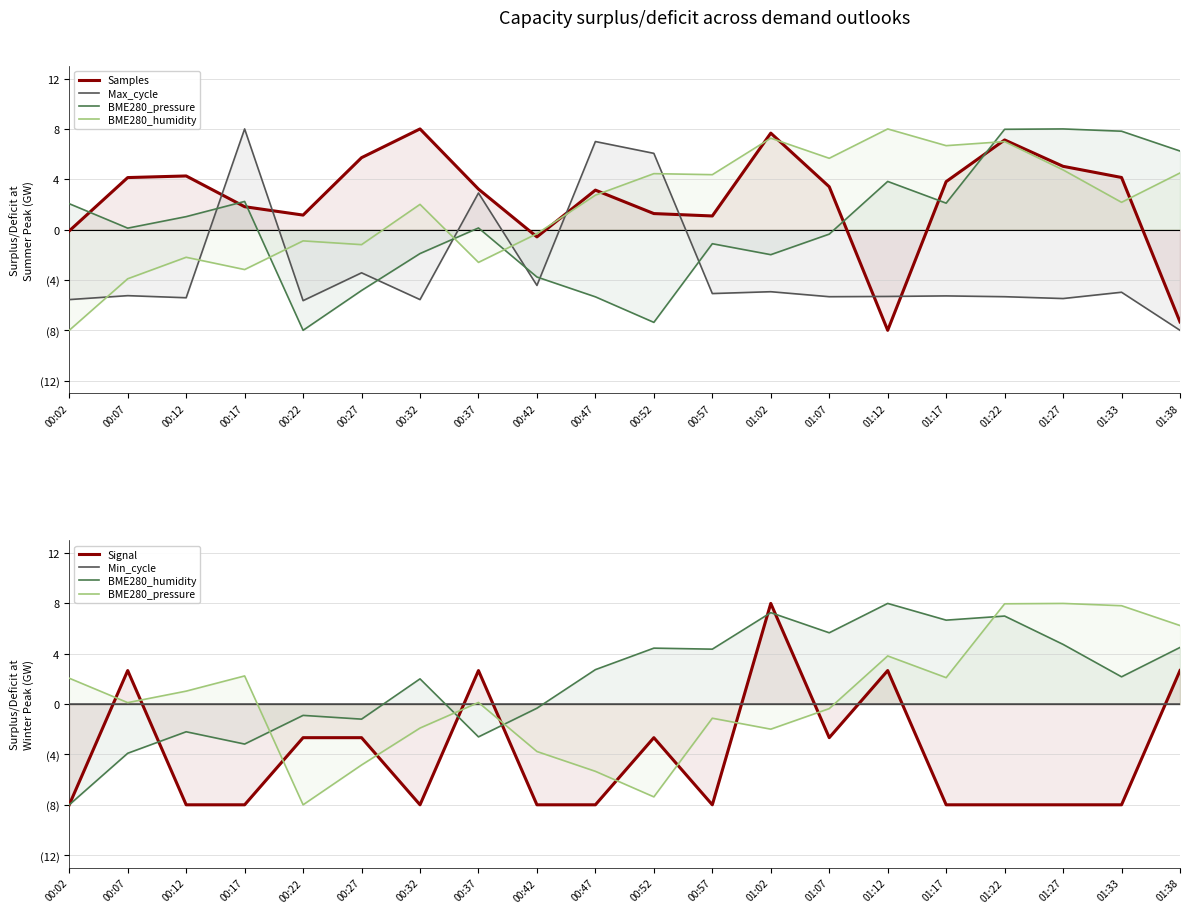

Between which two adjacent categories do Min_cycle and BME280_humidity first intersect?

00:27 and 00:32